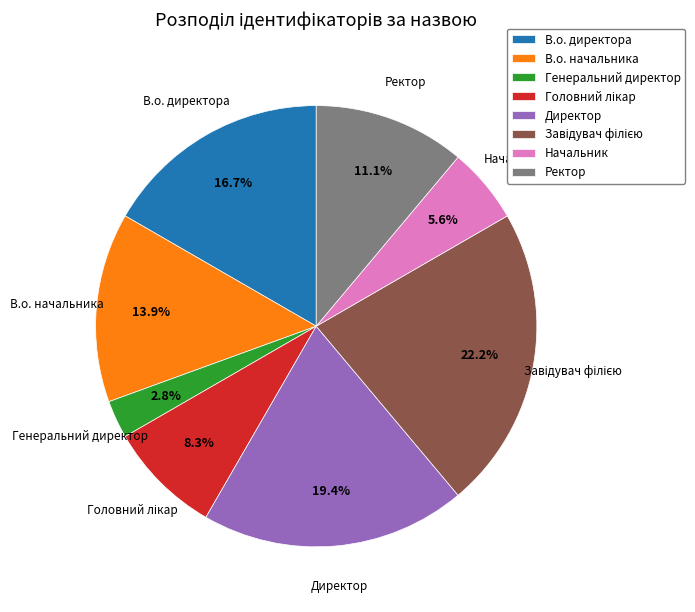

Is there any slice that represents more than half of the pie?

No